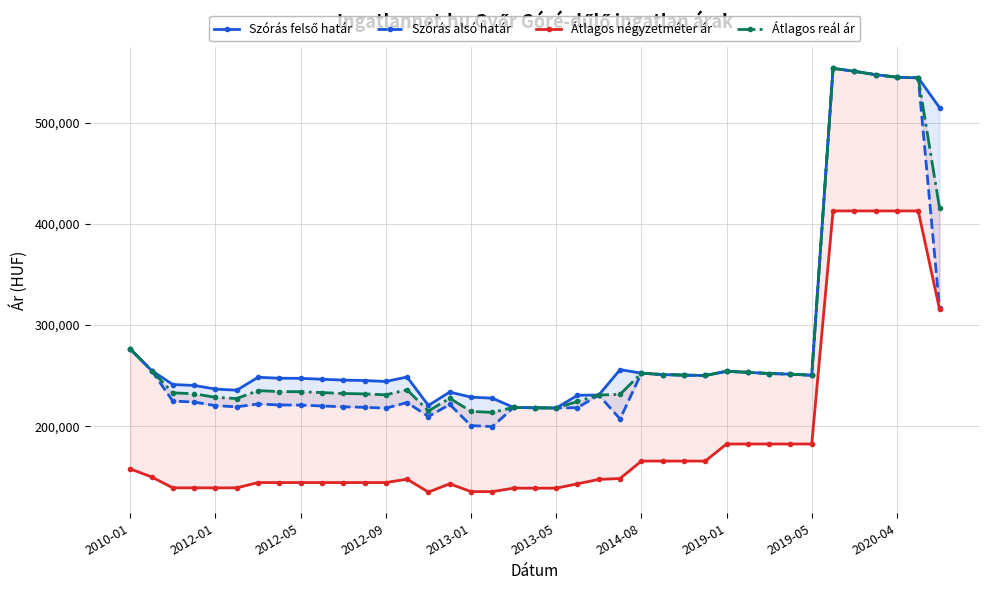

List the series in order of their peak value, lowest first.

Átlagos négyzetméter ár, Szórás felső határ, Szórás alsó határ, Átlagos reál ár